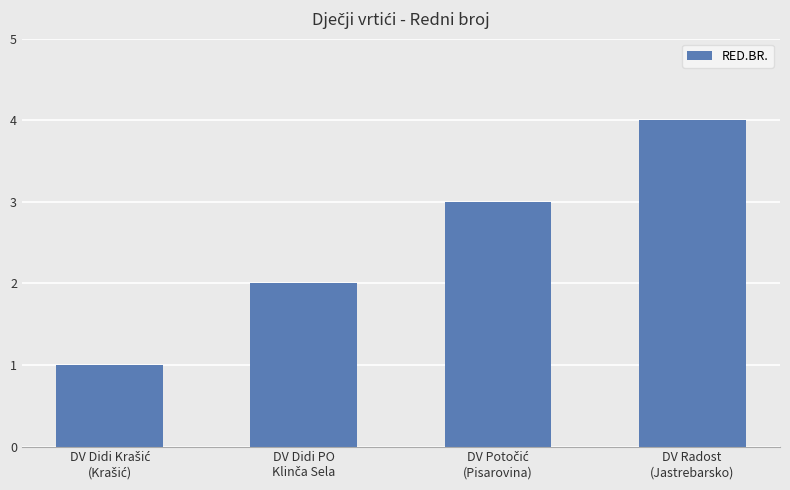

Count the number of categories in the chart.

4